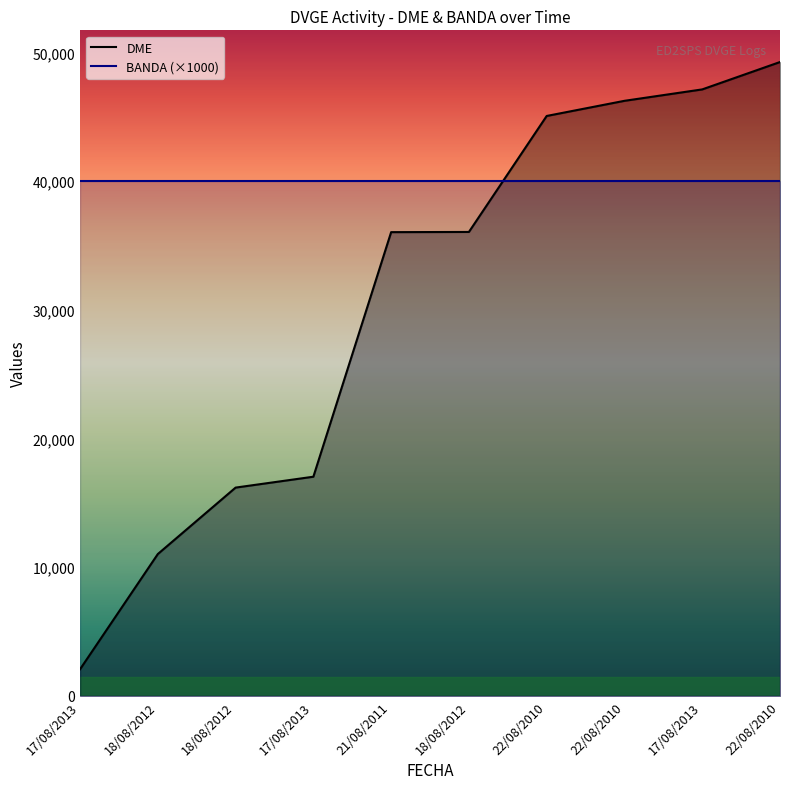

Between 22/08/2010 and 17/08/2013, which is larger?

22/08/2010